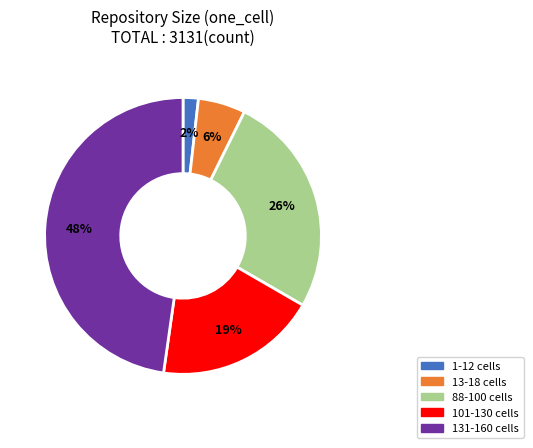

Does any single category account for the majority?

No